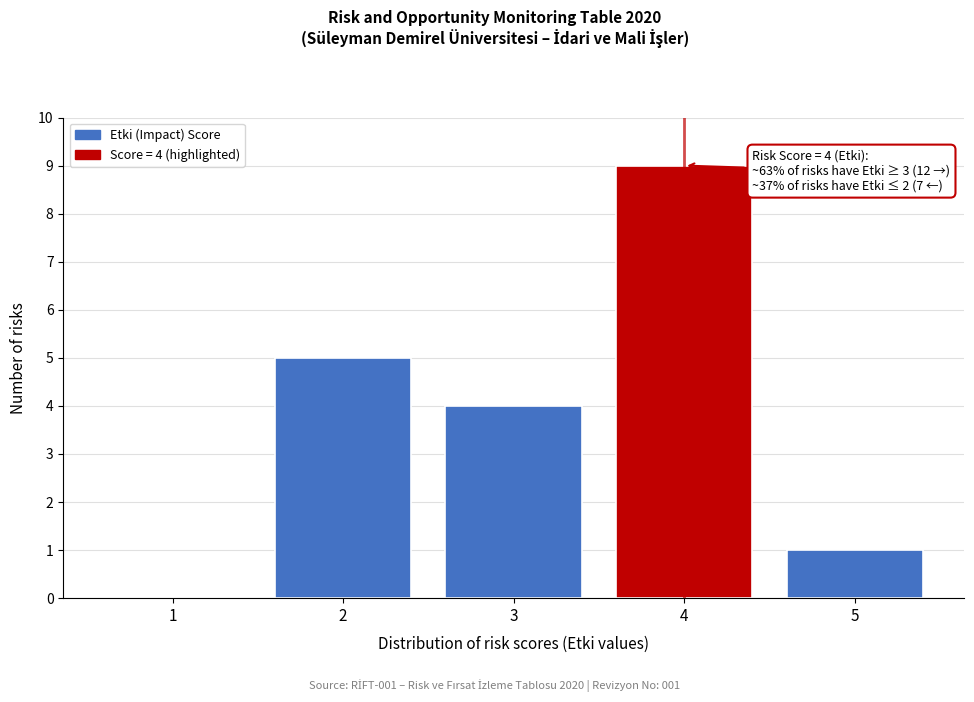

Which range on the x-axis has the tallest bar?

3.5 to 4.5